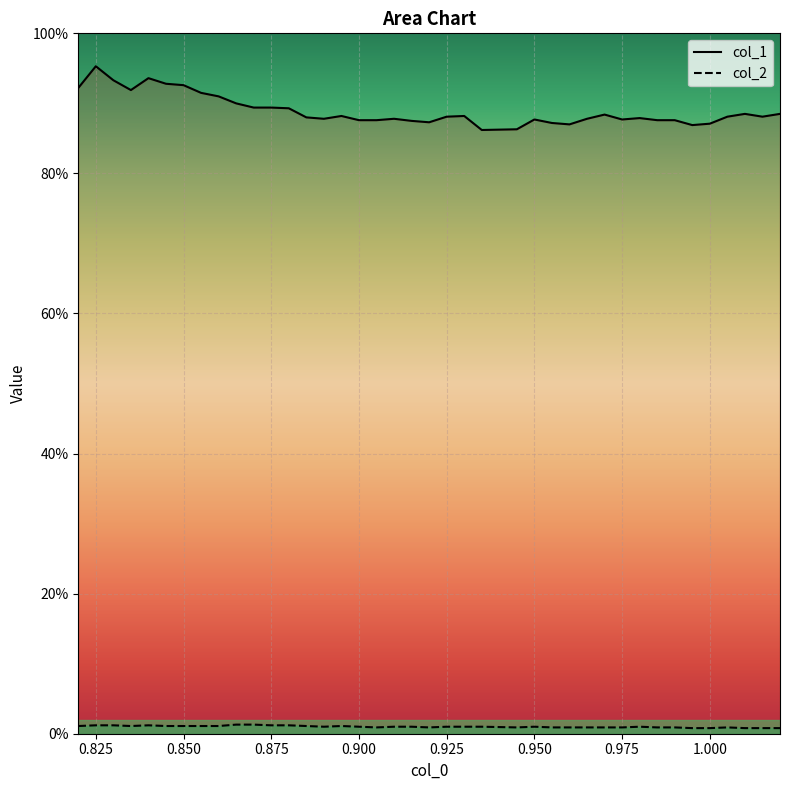

What is the total value across all series at 0.825?

1.0